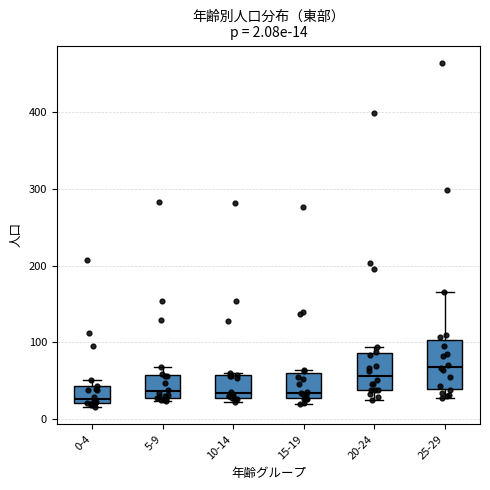

Which box is the tallest, from its lower edge to its upper edge?

25-29